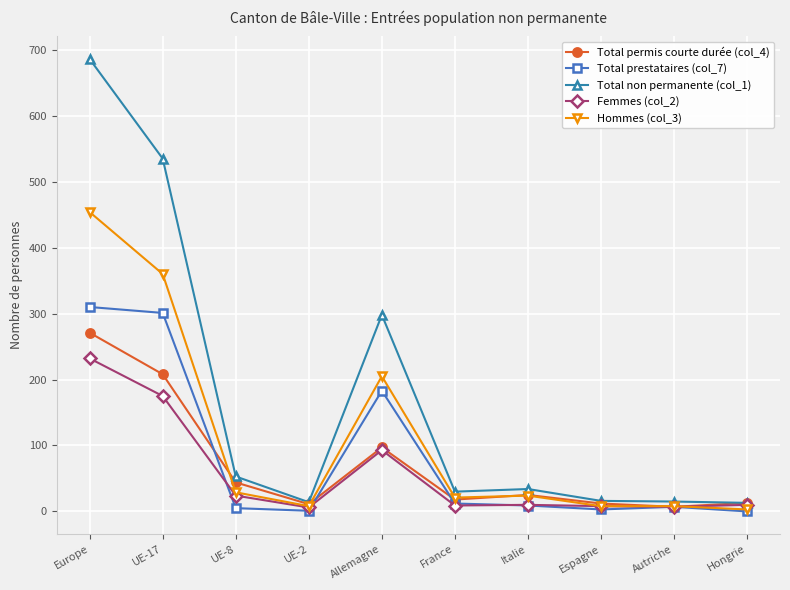

What are all the series names shown in the legend?

Total permis courte durée (col_4), Total prestataires (col_7), Total non permanente (col_1), Femmes (col_2), Hommes (col_3)